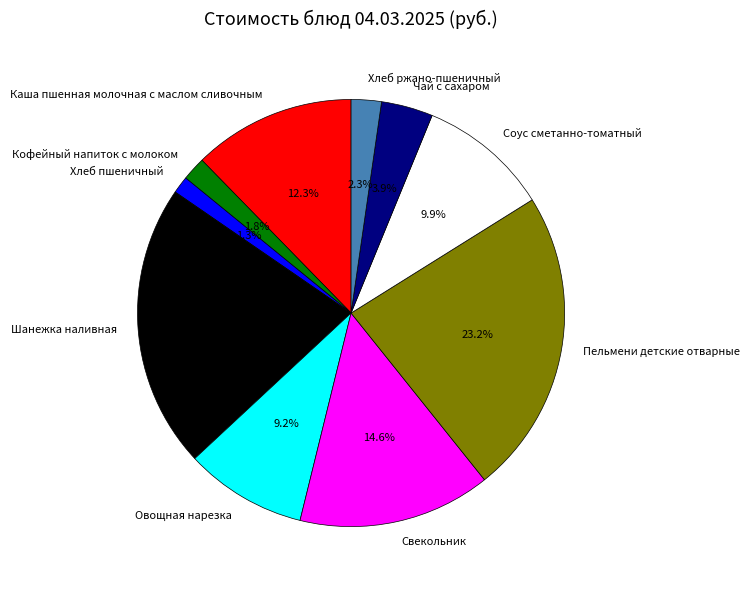

To the nearest percent, what percentage of the pie is Хлеб ржано-пшеничный?

2%